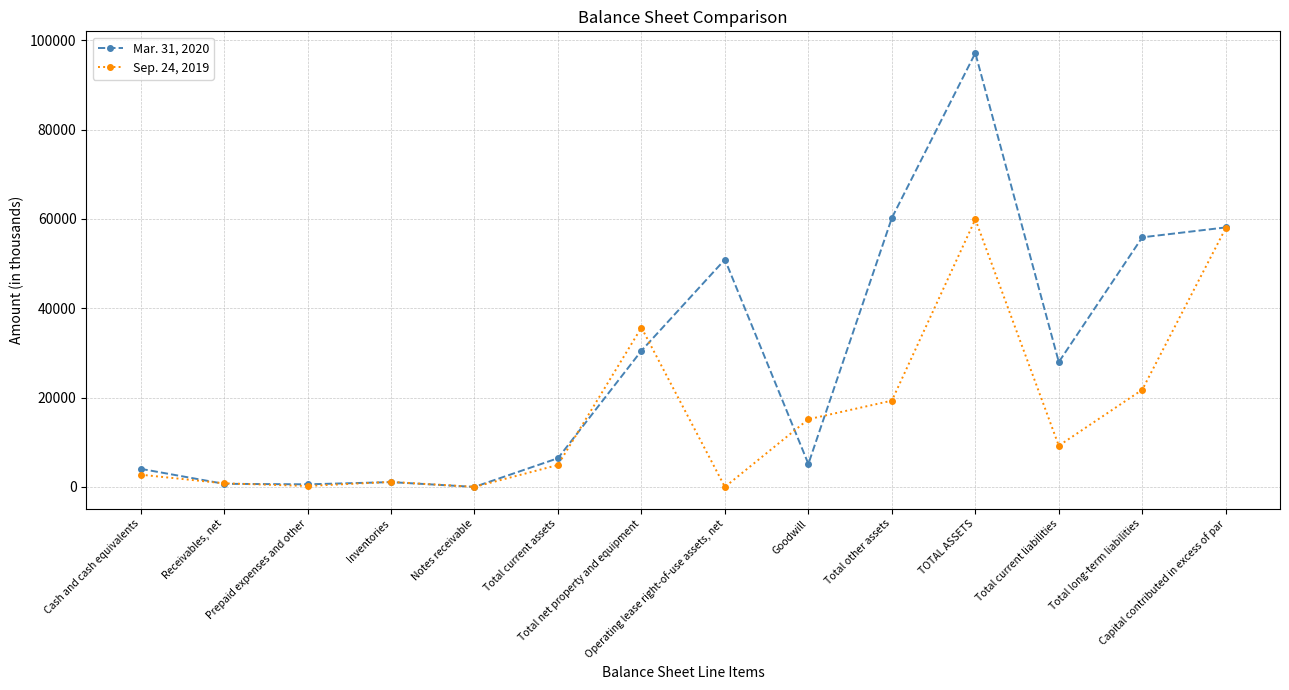

Where is Mar. 31, 2020 nearest to the value 48566?

Operating lease right-of-use assets, net